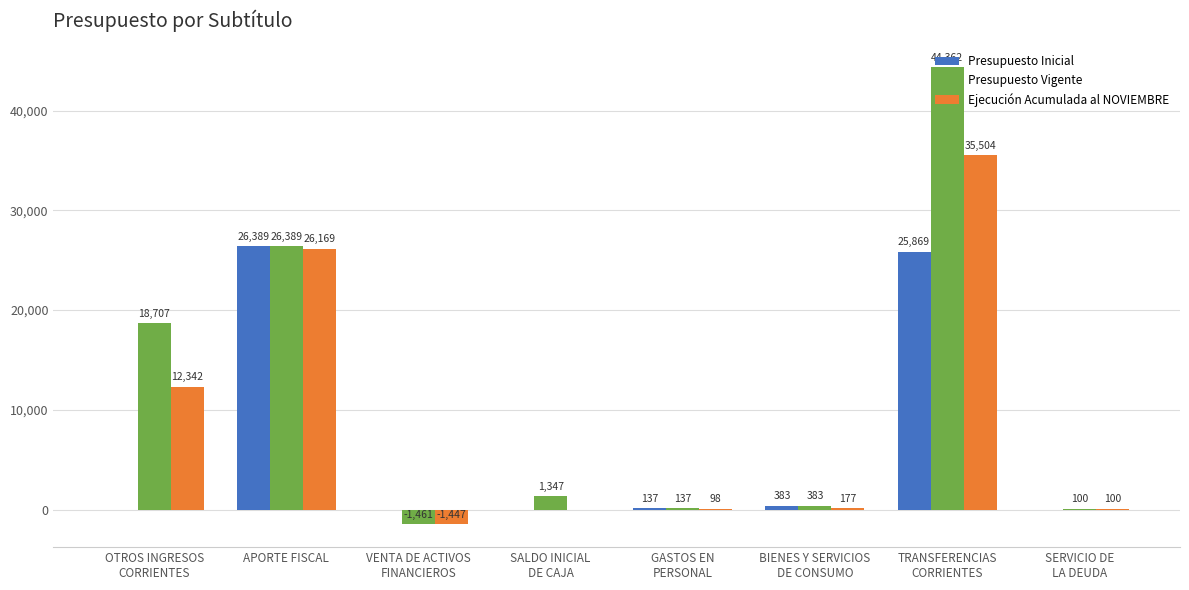

What is the greatest value displayed?

44362